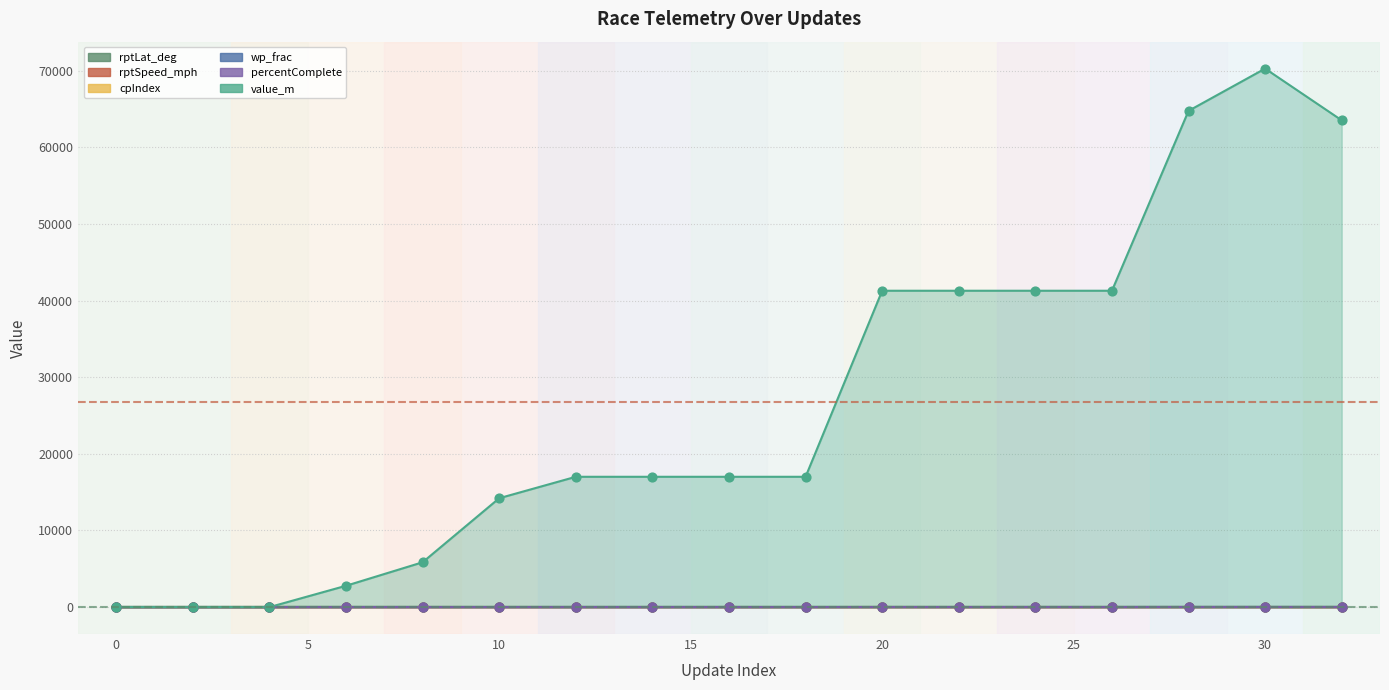

Which series has the largest total across all categories?

value_m